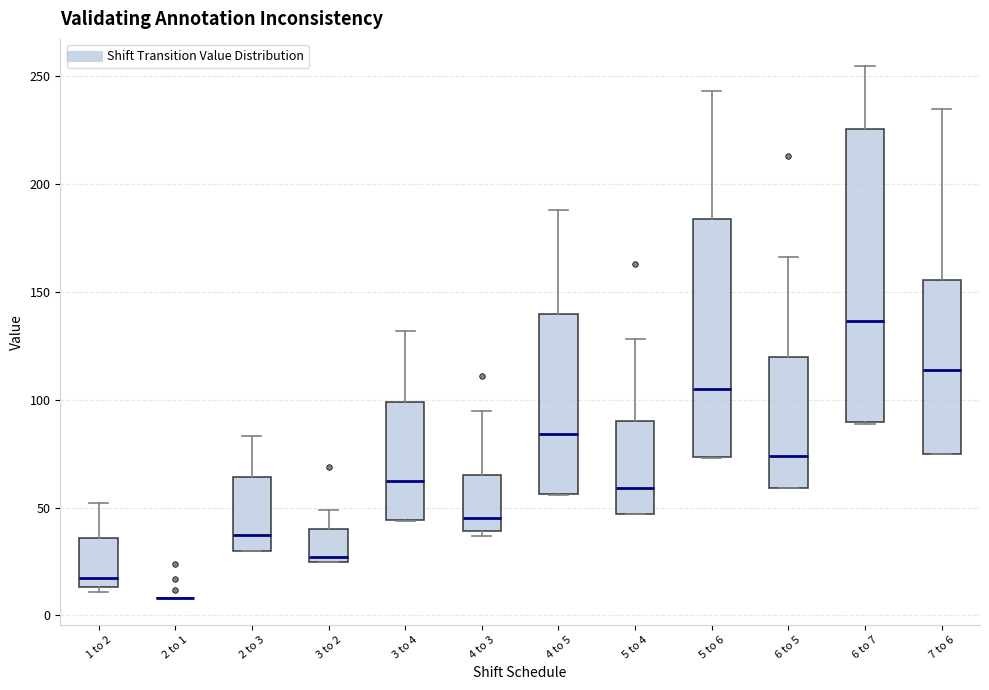

Reading left to right, read every box against the y-axis: the position of its median line, the range the box covers, and the ends of its whiskers. The values are not printed on the chart, so give them approximately, as read against the axis.

1 to 2: median 20, box 15 to 35, whiskers 10 to 50
2 to 1: box collapsed to a line at 10, whiskers 10 to 10
2 to 3: median 40, box 30 to 65, whiskers 30 to 85
3 to 2: median 25 (just above the box's lower edge), box 25 to 40, whiskers 25 to 50
3 to 4: median 65, box 45 to 100, whiskers 45 to 130
4 to 3: median 45, box 40 to 65, whiskers 35 to 95
4 to 5: median 85, box 55 to 140, whiskers 55 to 190
5 to 4: median 60, box 45 to 90, whiskers 45 to 130
5 to 6: median 105, box 75 to 185, whiskers 75 to 245
6 to 5: median 75, box 60 to 120, whiskers 60 to 165
6 to 7: median 135, box 90 to 225, whiskers 90 to 255
7 to 6: median 115, box 75 to 155, whiskers 75 to 235